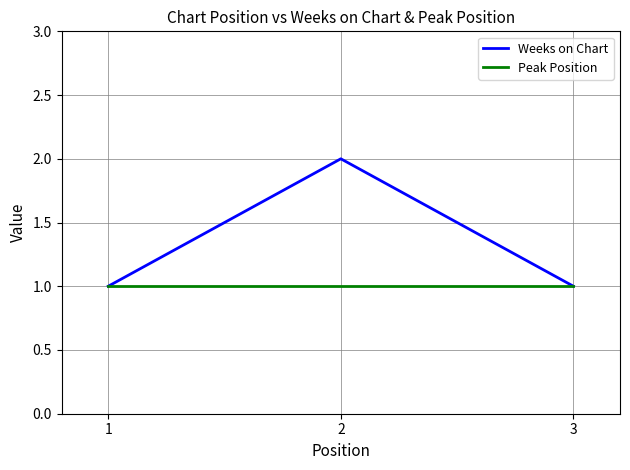

Does the chart have visible grid lines?

Yes